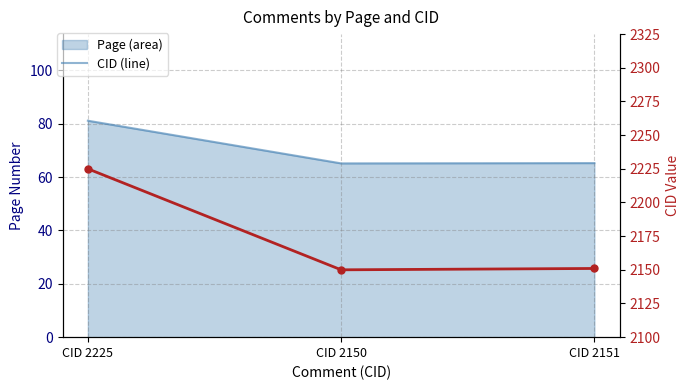

Rank the categories by value from highest to lowest.

CID 2225, CID 2151, CID 2150